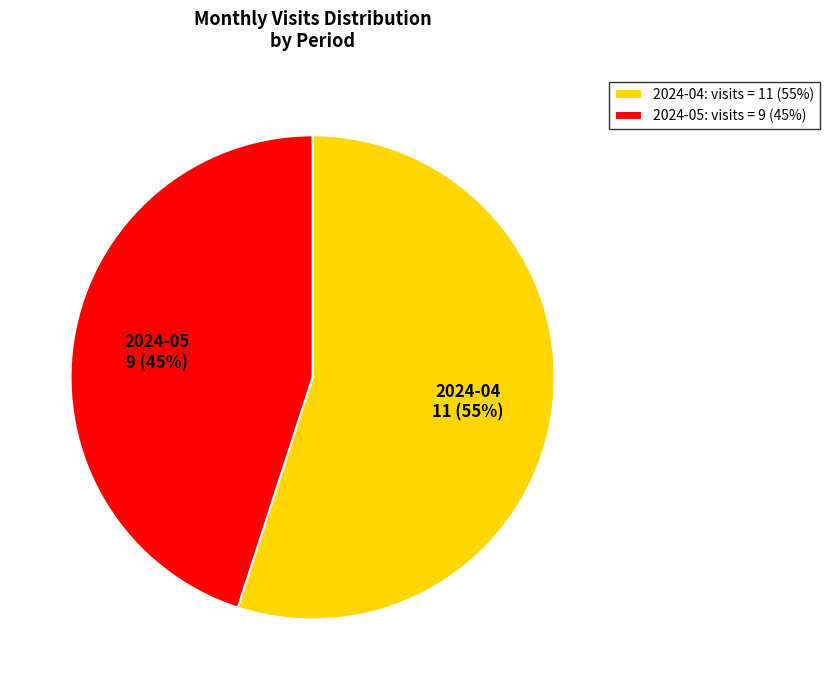

Rank the categories by value from lowest to highest.

2024-05: visits = 9 (45%), 2024-04: visits = 11 (55%)